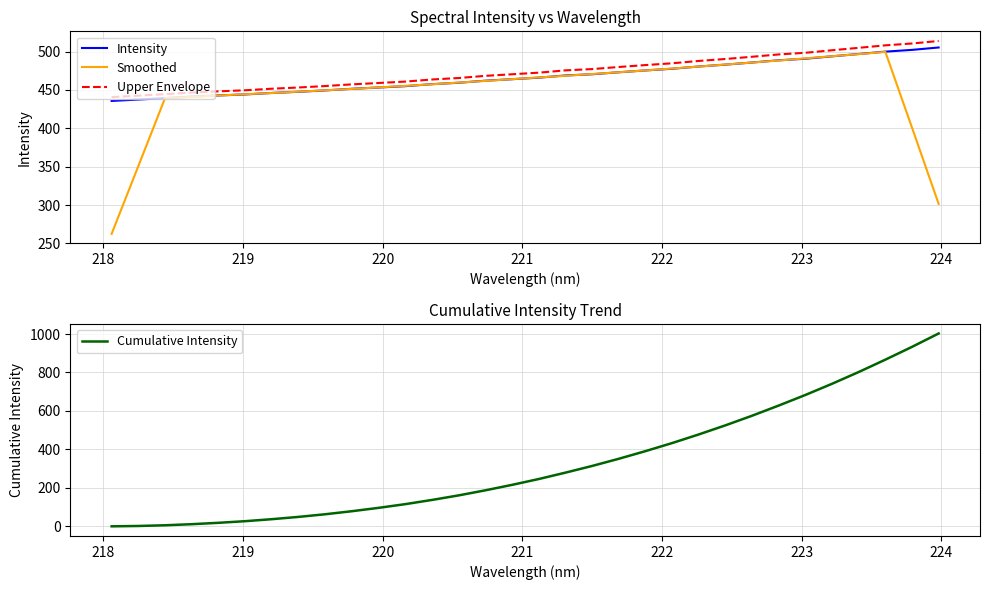

What is the highest value of the Smoothed series?

499.5